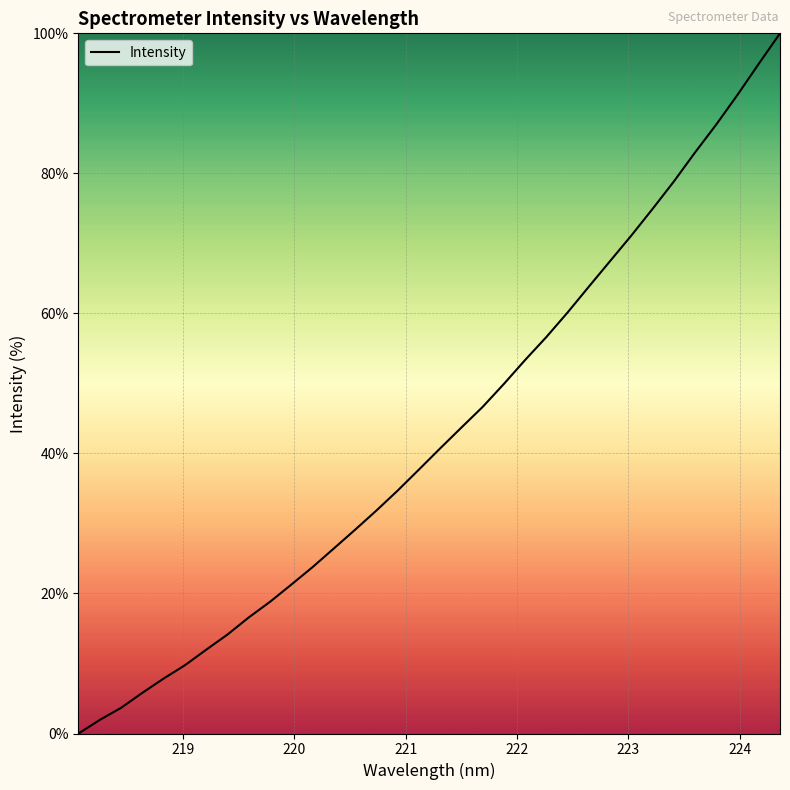

How many values are above zero?

33